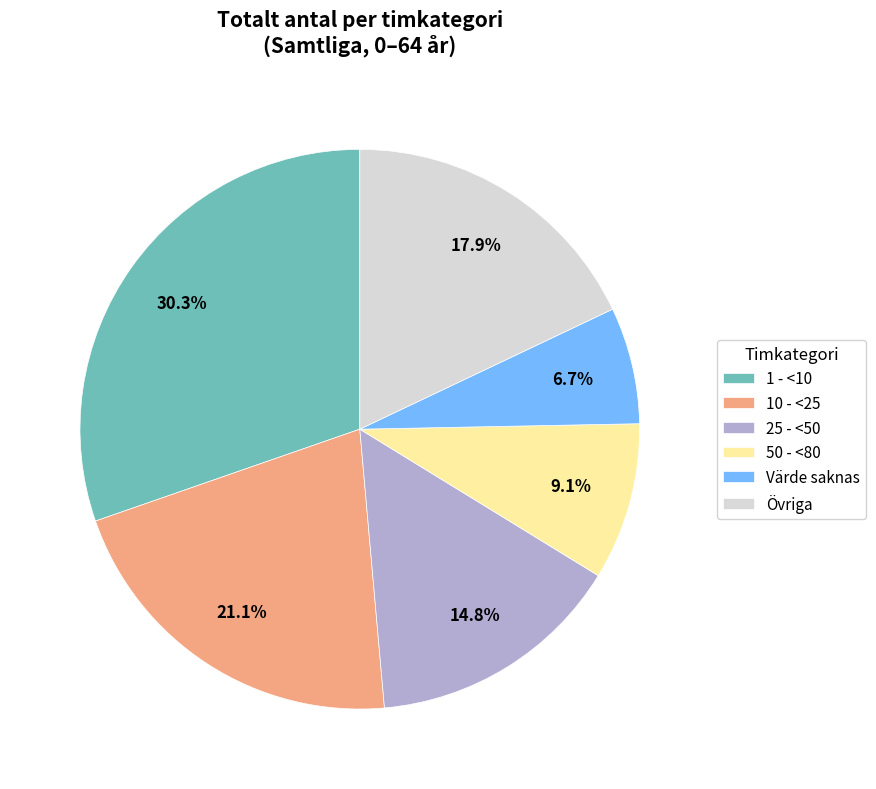

Which category has the smallest portion of the pie?

Värde saknas